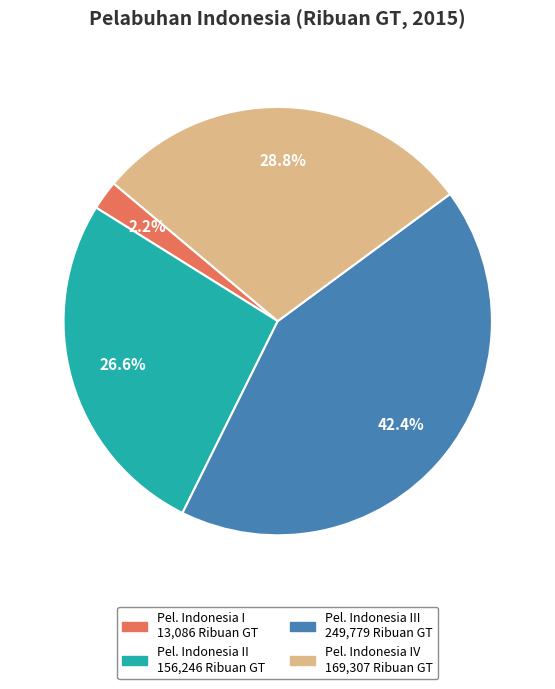

Is there any slice that represents more than half of the pie?

No